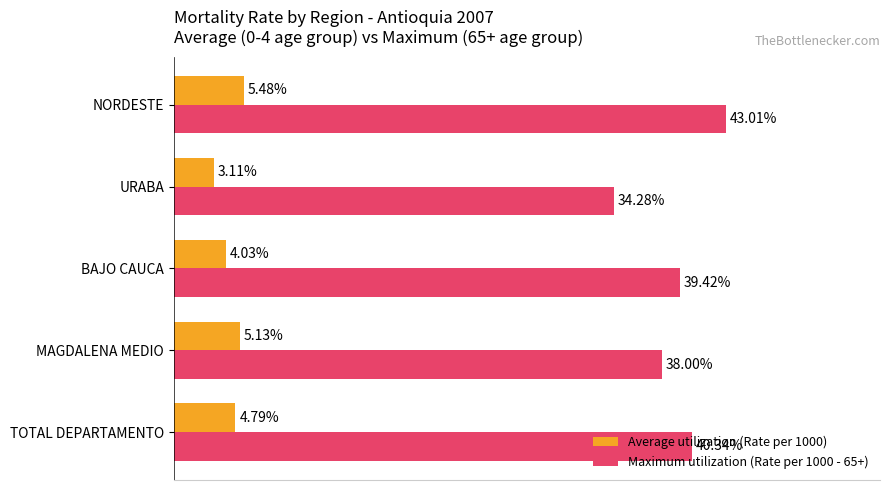

Which label corresponds to the largest value in the chart?

NORDESTE